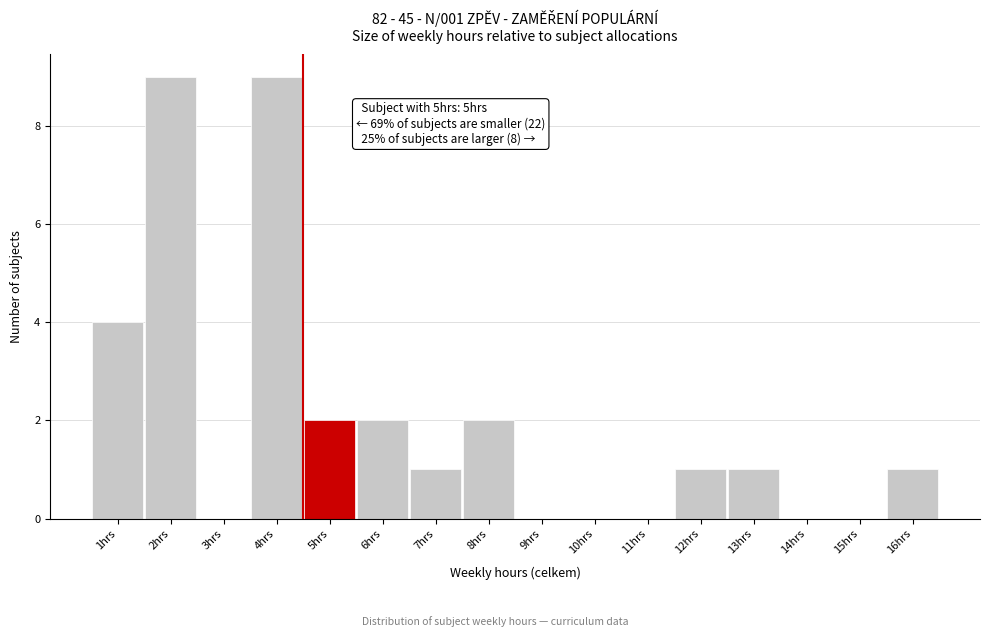

Reading right to left, list all the values displayed in this chart.

16hrs=1	15hrs=0	14hrs=0	13hrs=1	12hrs=1	11hrs=0	10hrs=0	9hrs=0	8hrs=2	7hrs=1	6hrs=2	5hrs=2	4hrs=9	3hrs=0	2hrs=9	1hrs=4